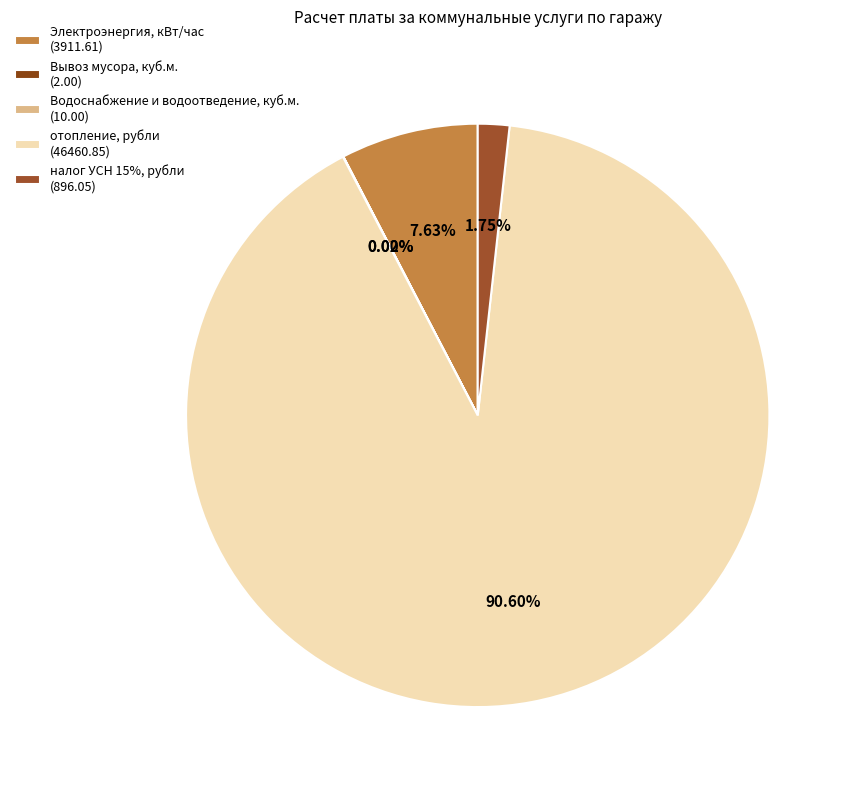

How many slices are in this pie chart?

5